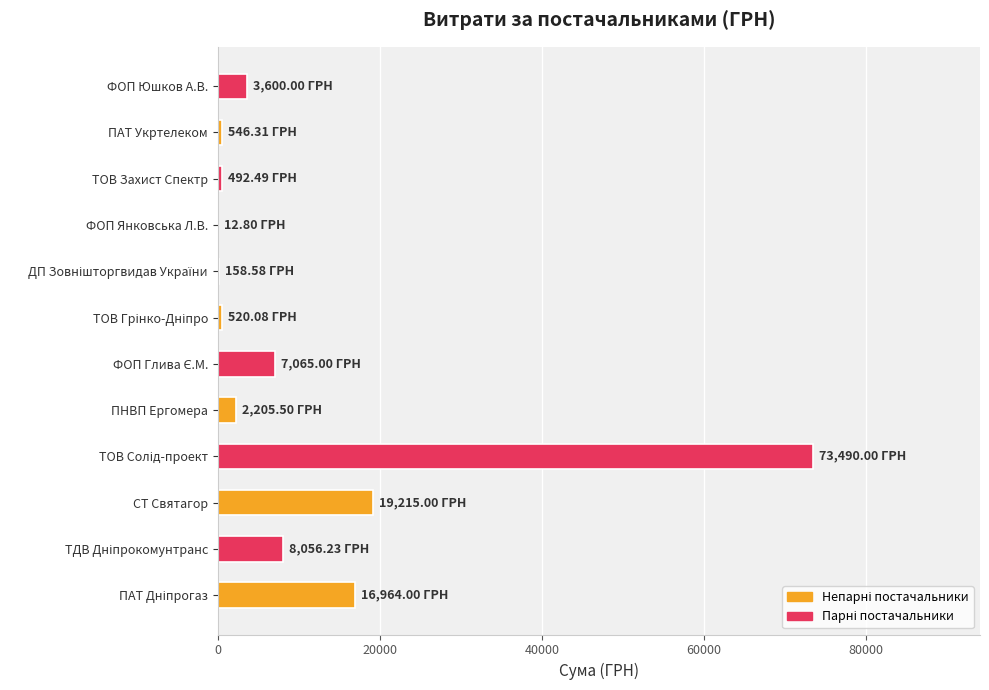

At which label is the value closest to 36751?

СТ Святагор